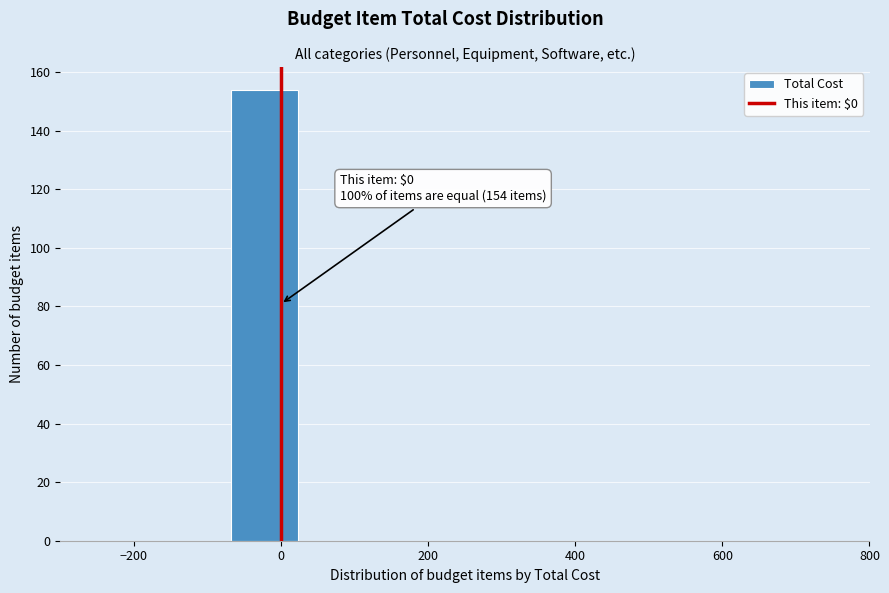

Which range on the x-axis has the tallest bar?

-60 to 20